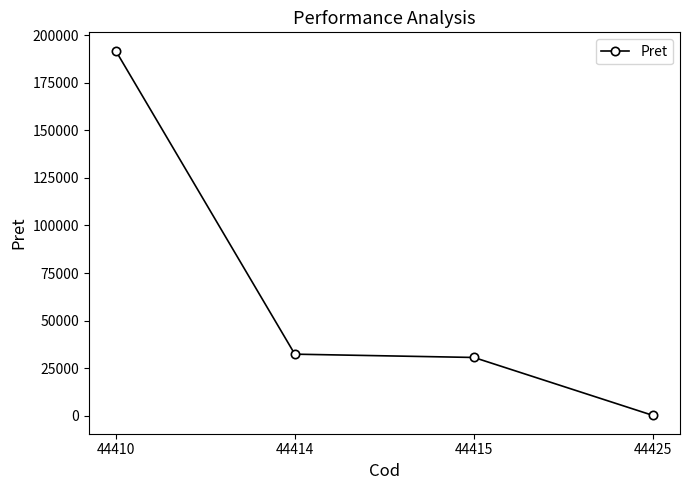

Which category has the highest value across all series?

44410